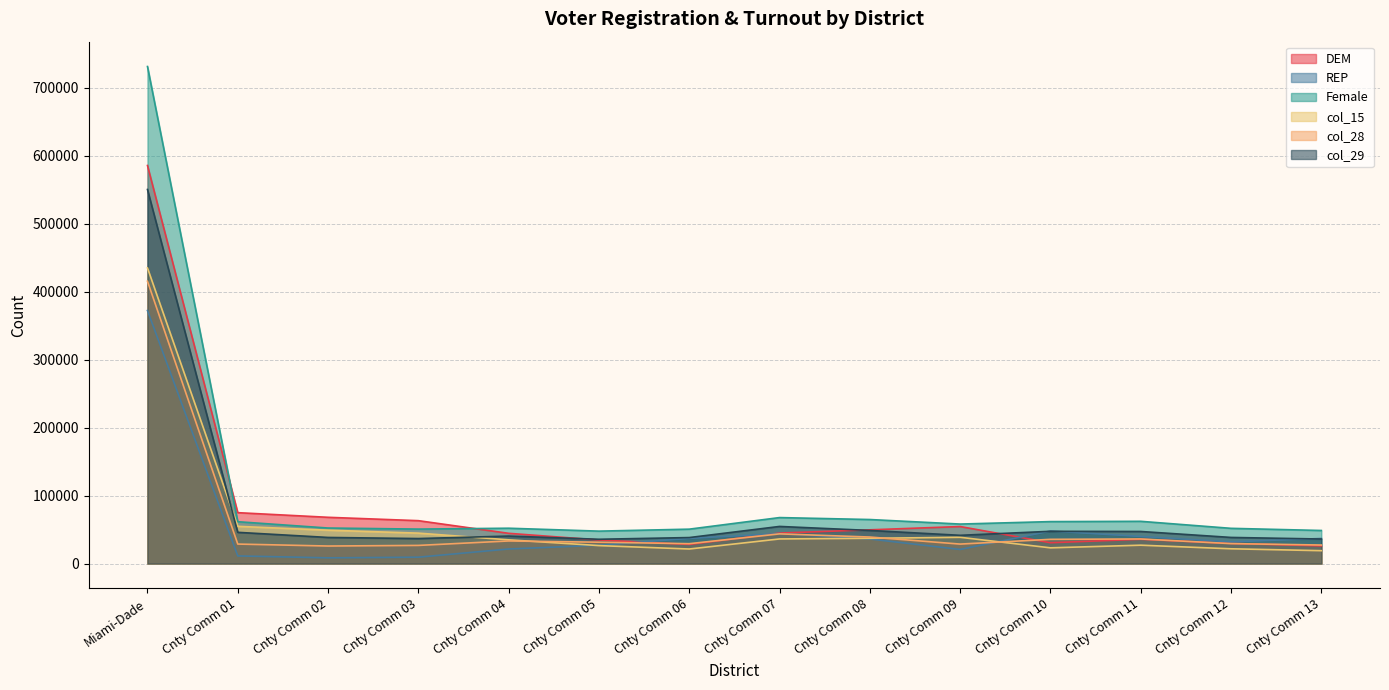

What position from the right is Miami-Dade?

14